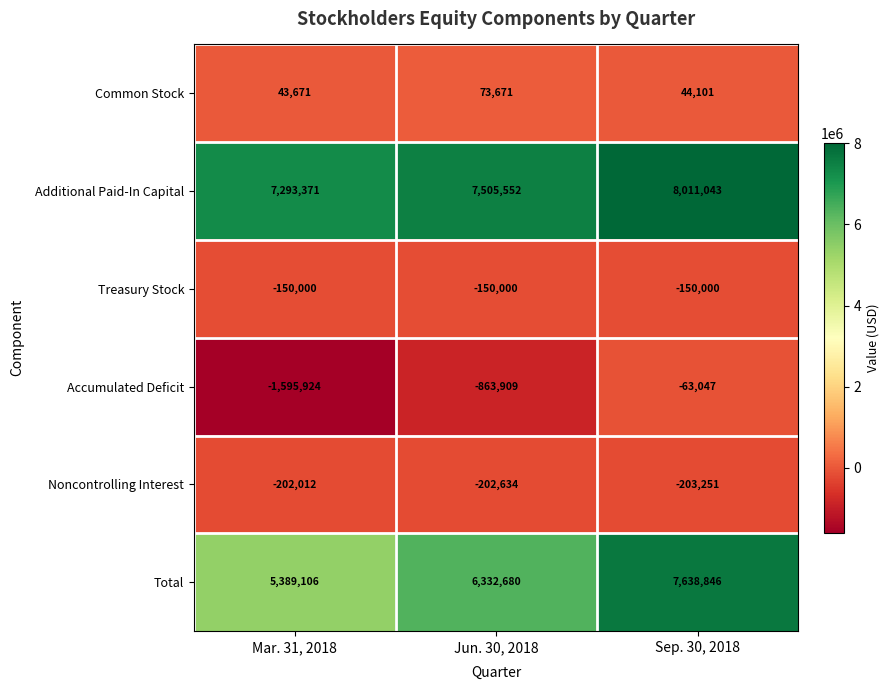

The Accumulated Deficit series shows -1595924 at Mar. 31, 2018. True or false?

True